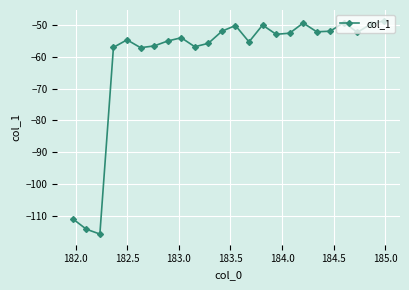

True or false: there are more than 1 points higher than both neighbors.

True